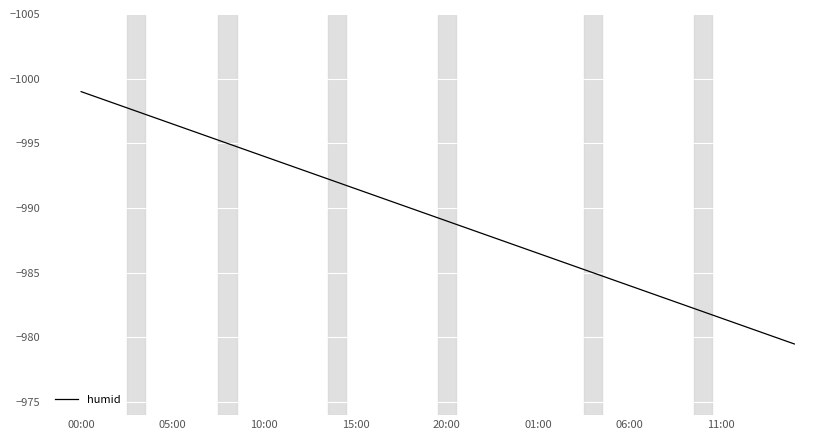

What is the minimum value shown in the chart?

-999.0